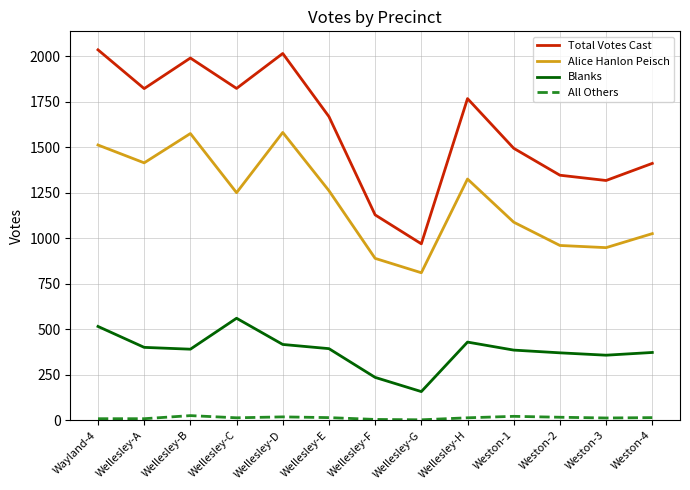

What is the difference between the maximum and minimum values in the Alice Hanlon Peisch series?

771